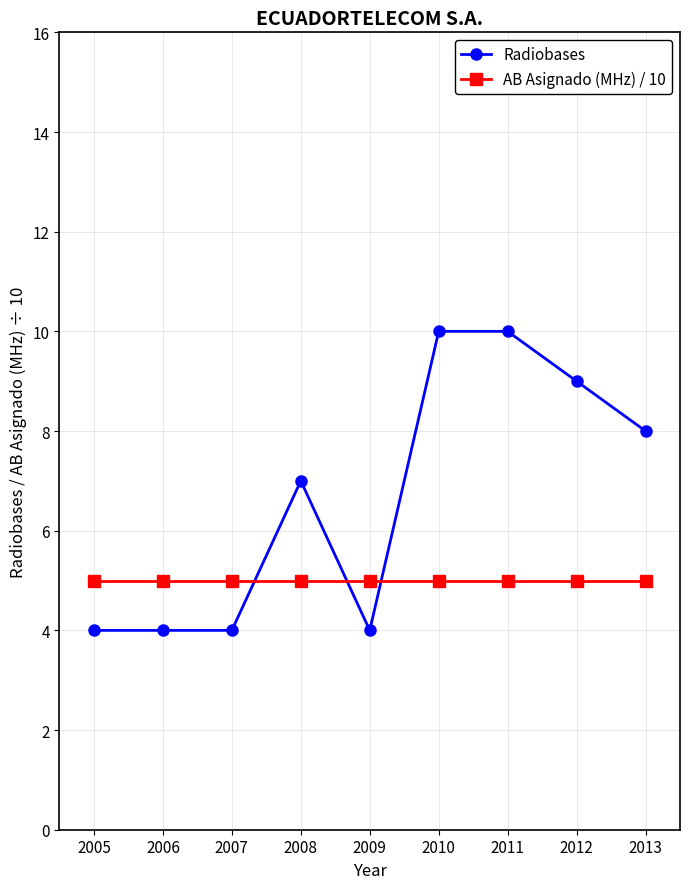

What is the minimum value shown in the chart?

4